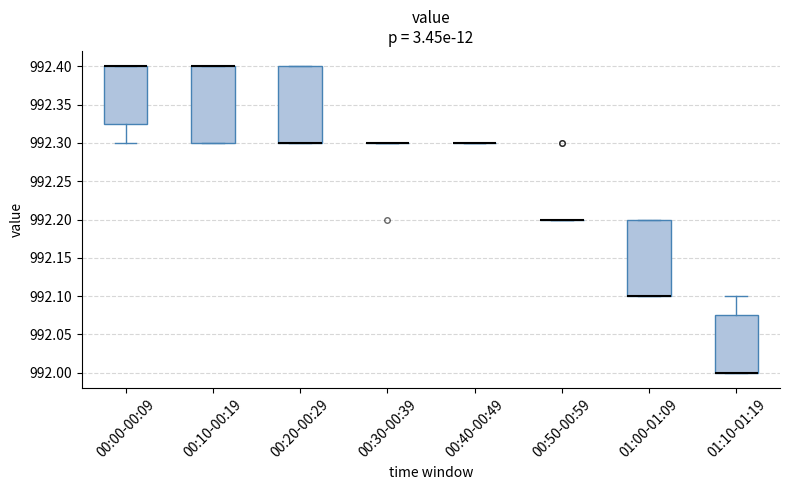

Reading left to right, transcribe this box plot: for each box, give where its median line is, the range the box spans, and where its two whiskers end, as read against the y-axis. The values are not printed on the chart, so give them approximately, as read against the axis.

00:00-00:09: median 992.400 (drawn on the box's upper edge), box 992.325 to 992.400, whiskers 992.300 to 992.400
00:10-00:19: median 992.400 (drawn on the box's upper edge), box 992.300 to 992.400, whiskers 992.300 to 992.400
00:20-00:29: median 992.300 (drawn on the box's lower edge), box 992.300 to 992.400, whiskers 992.300 to 992.400
00:30-00:39: box collapsed to a line at 992.300, whiskers 992.300 to 992.300
00:40-00:49: box collapsed to a line at 992.300, whiskers 992.300 to 992.300
00:50-00:59: box collapsed to a line at 992.200, whiskers 992.200 to 992.200
01:00-01:09: median 992.100 (drawn on the box's lower edge), box 992.100 to 992.200, whiskers 992.100 to 992.200
01:10-01:19: median 992.000 (drawn on the box's lower edge), box 992.000 to 992.075, whiskers 992.000 to 992.100